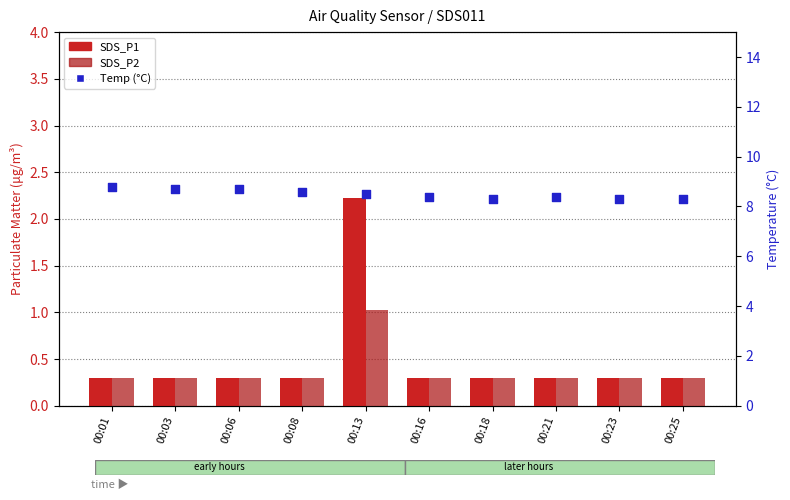

Is the value of Temp (°C) at 00:08 greater than the value of SDS_P1 at 00:13?

Yes